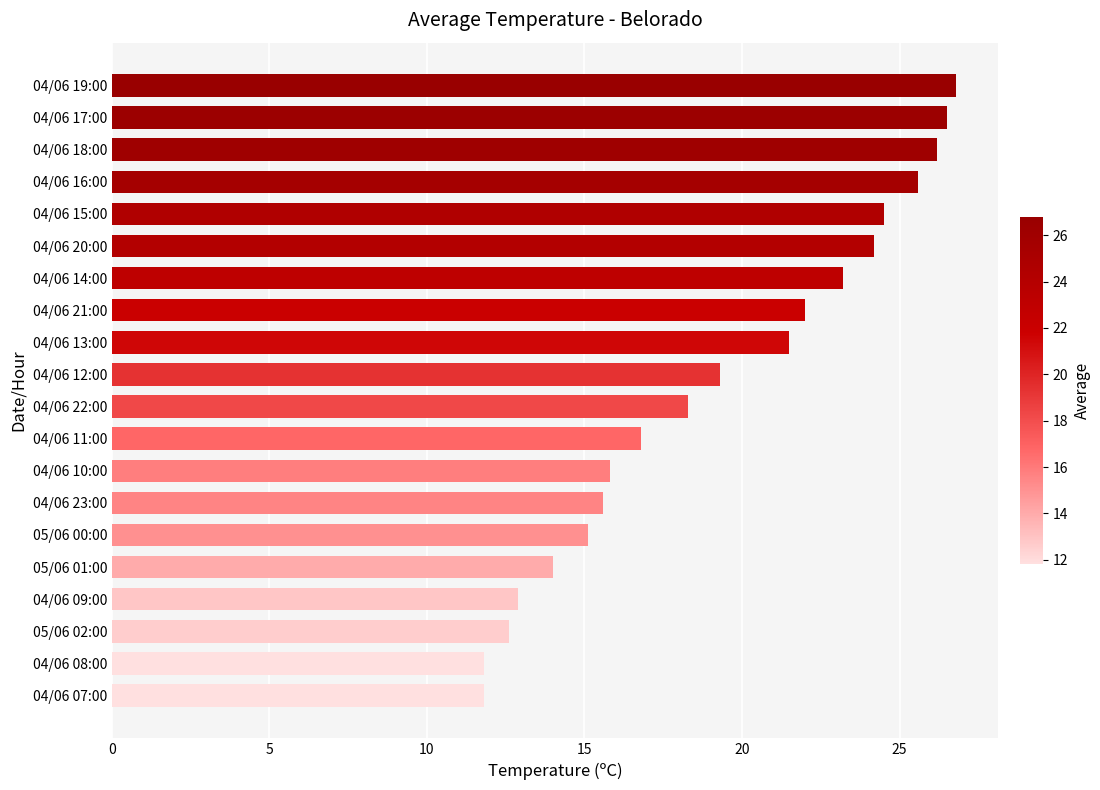

What is the difference between the second highest and minimum values?

14.7